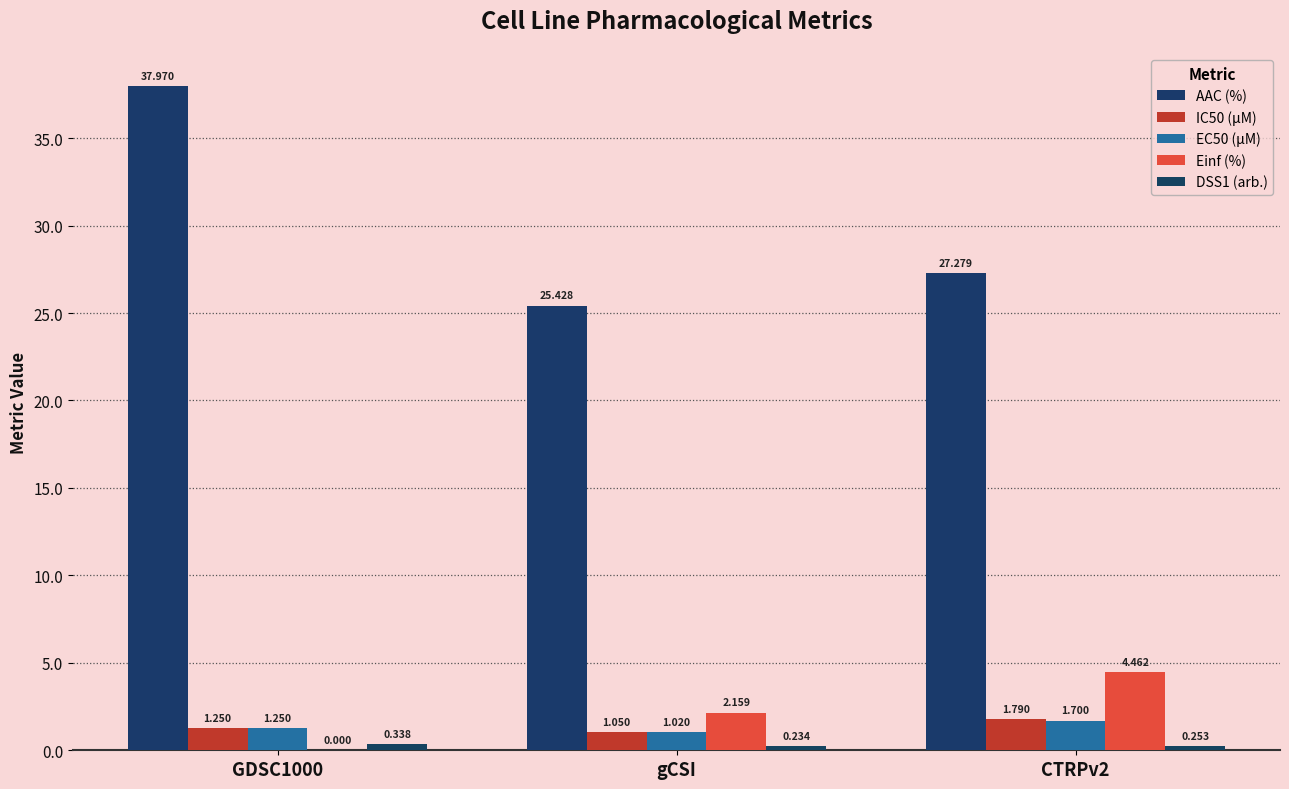

How many groups of bars are there?

3